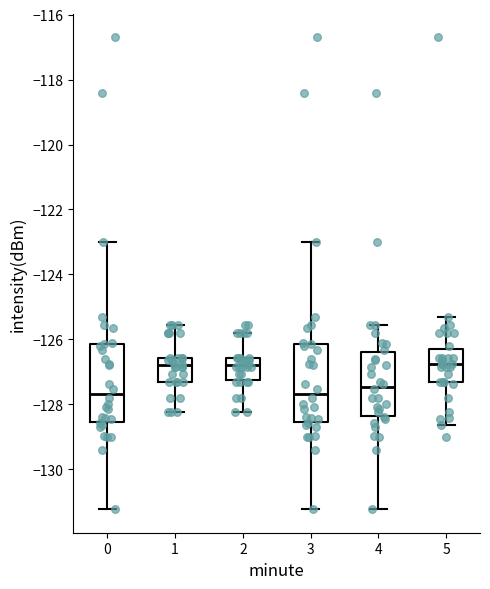

Reading left to right, transcribe this box plot: for each box, give where its median line is, the range the box spans, and where its two whiskers end, as read against the y-axis. The values are not printed on the chart, so give them approximately, as read against the axis.

0: median -127.6, box -128.6 to -126.2, whiskers -131.2 to -123.0
1: median -126.8, box -127.4 to -126.6, whiskers -128.2 to -125.6
2: median -126.8, box -127.2 to -126.6, whiskers -128.2 to -125.8
3: median -127.6, box -128.6 to -126.2, whiskers -131.2 to -123.0
4: median -127.4, box -128.4 to -126.4, whiskers -131.2 to -125.6
5: median -126.8, box -127.4 to -126.2, whiskers -128.6 to -125.4